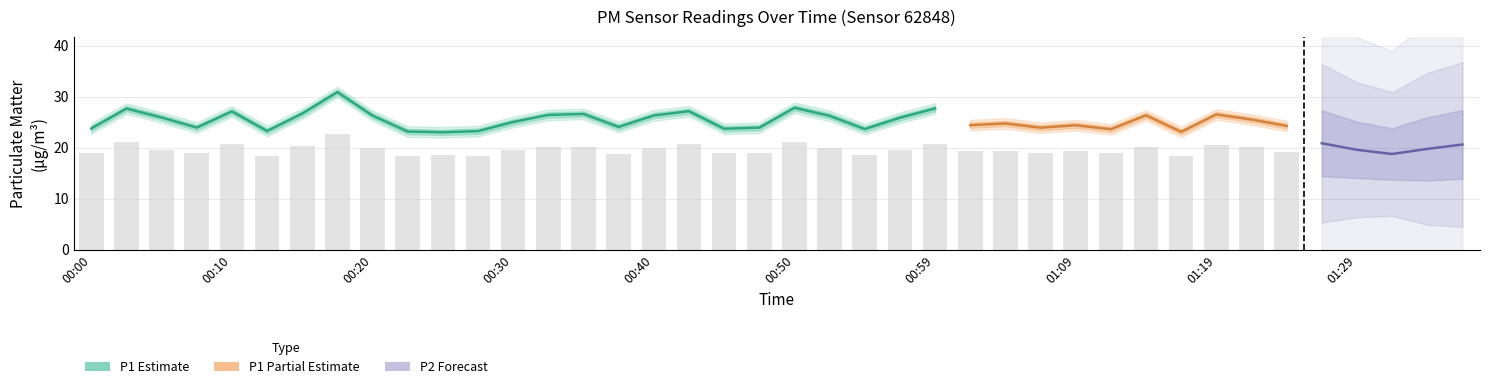

Is the value of P1 at 01:02 greater than the value of P2 at 00:37?

Yes